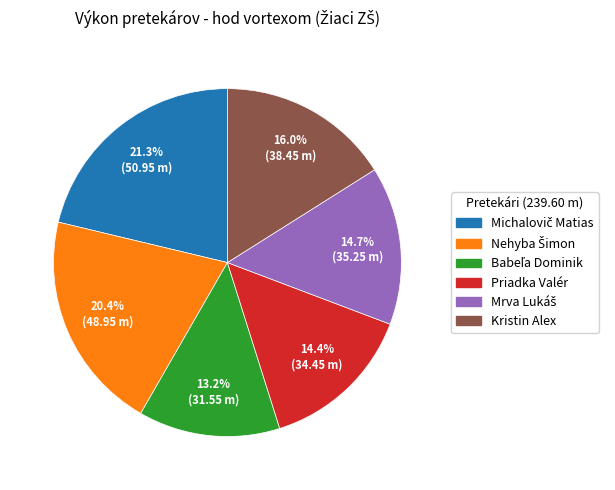

Does Kristin Alex account for over 50% of the chart?

No